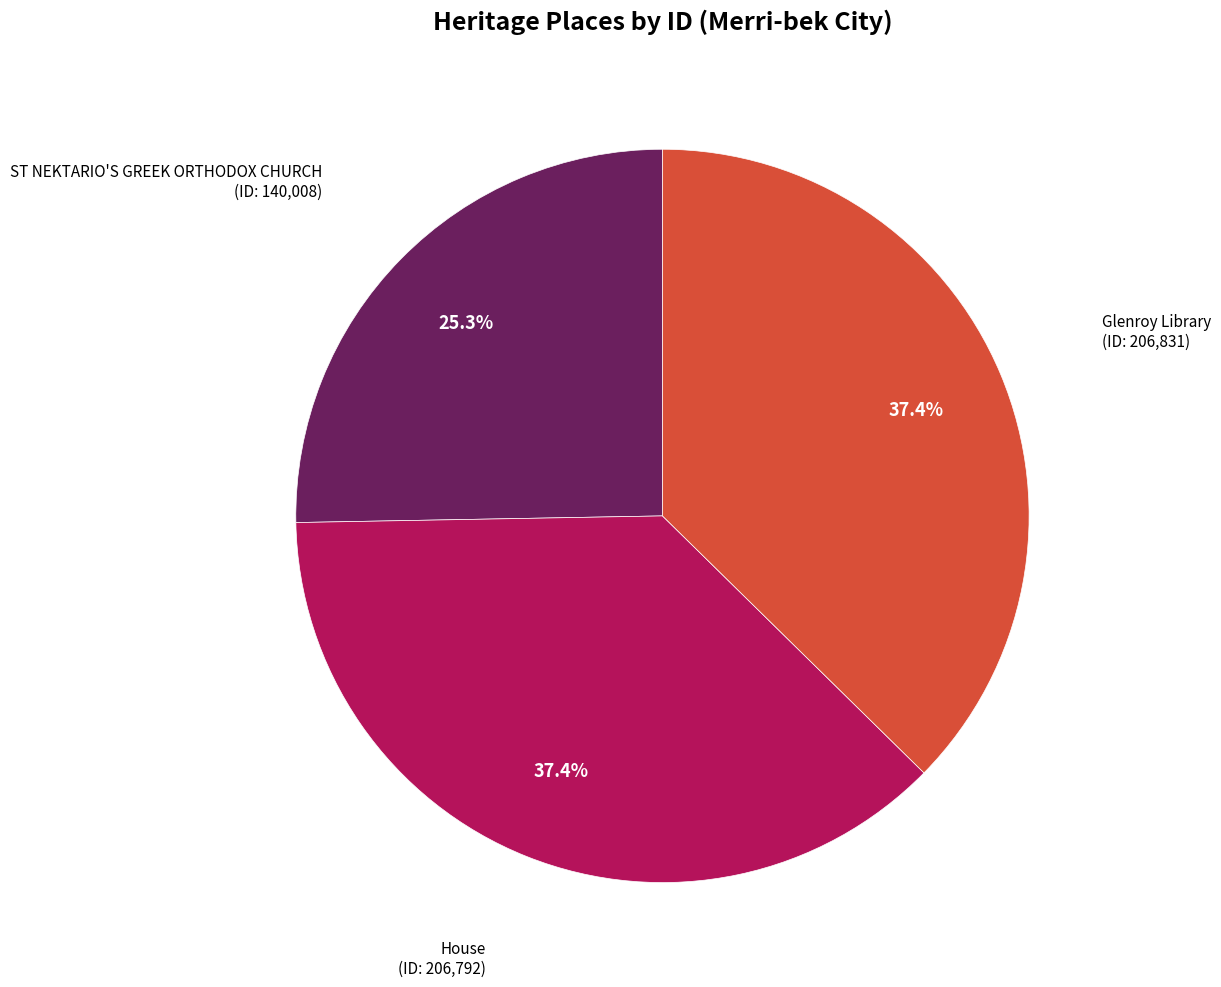

Is there any slice that represents more than half of the pie?

No